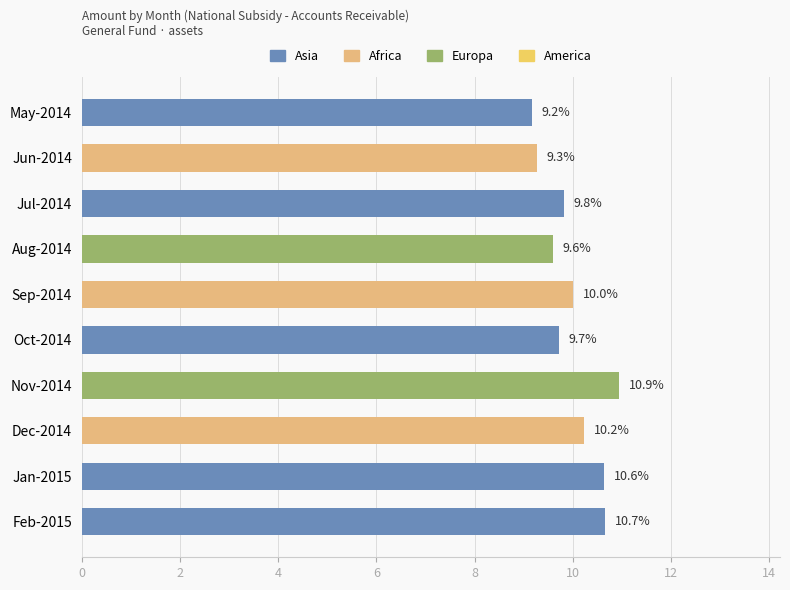

What value does the data have at Jun-2014?

9.3